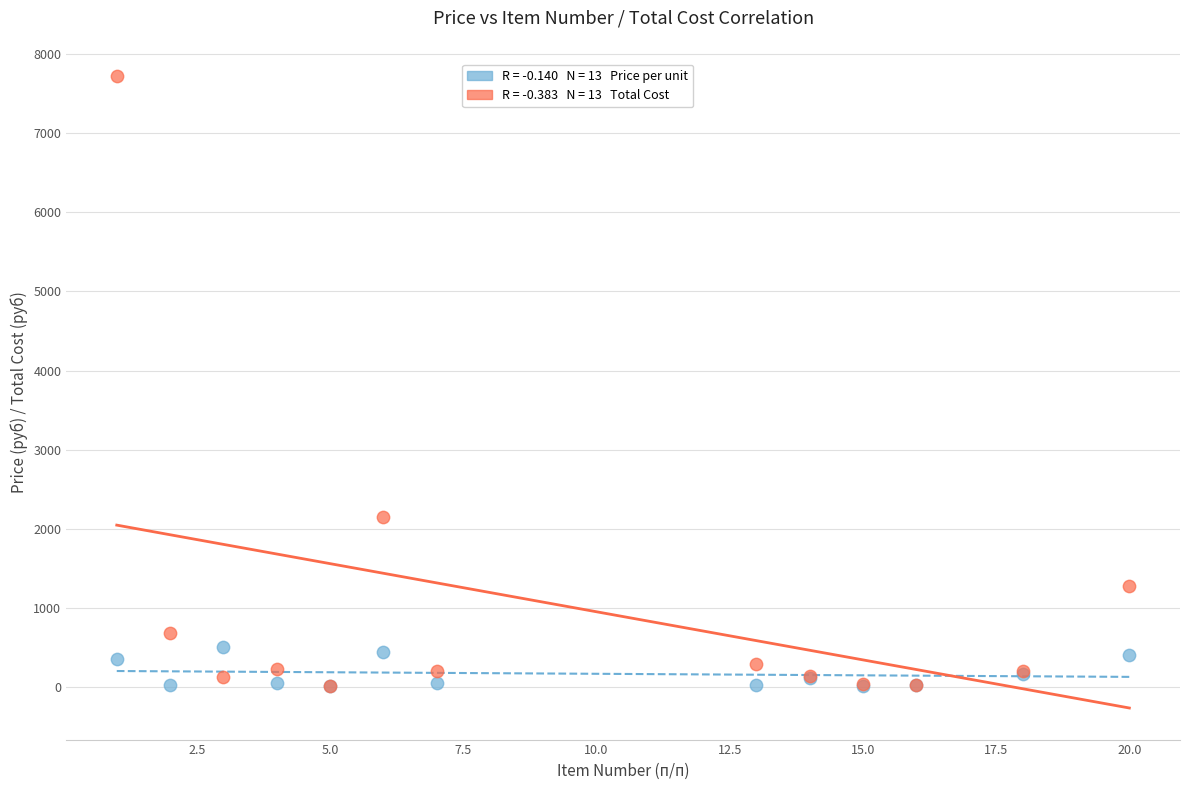

Across all series, what Y value is closest to 3864?

2150.6